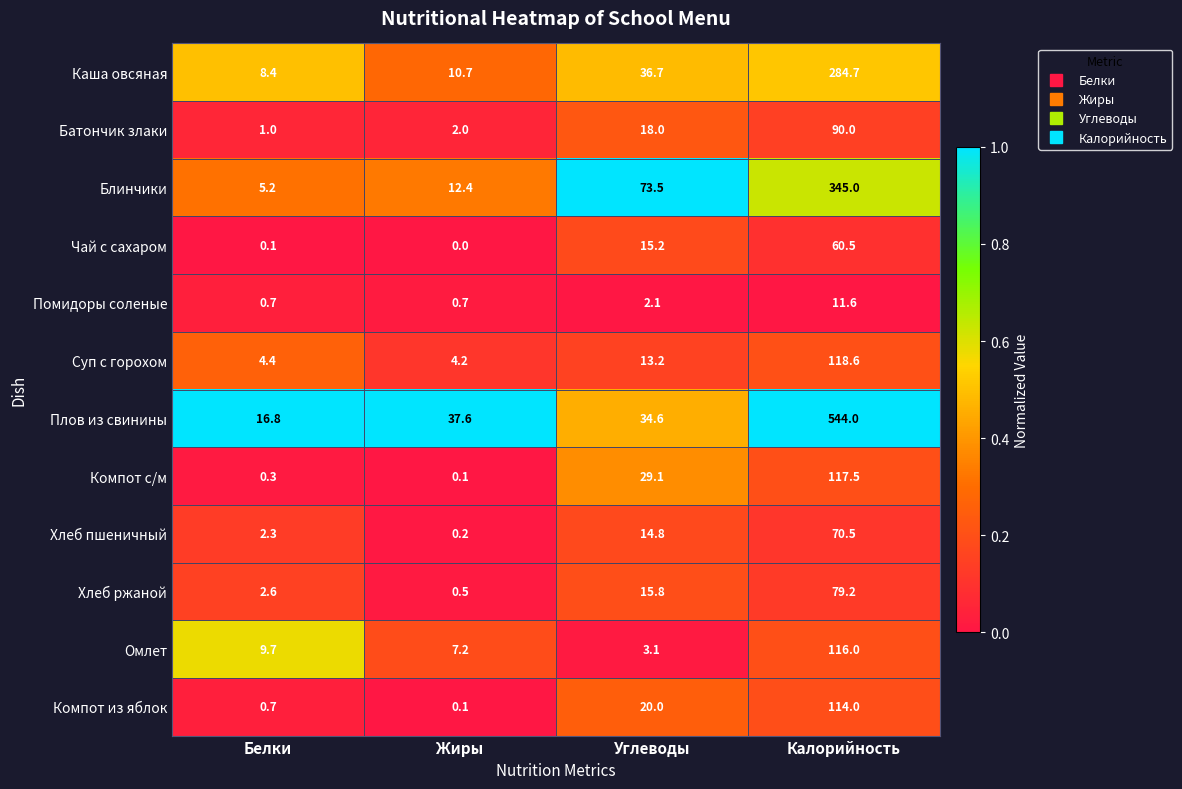

The value of Помидоры соленые at Калорийность is 11.6. True or false?

True